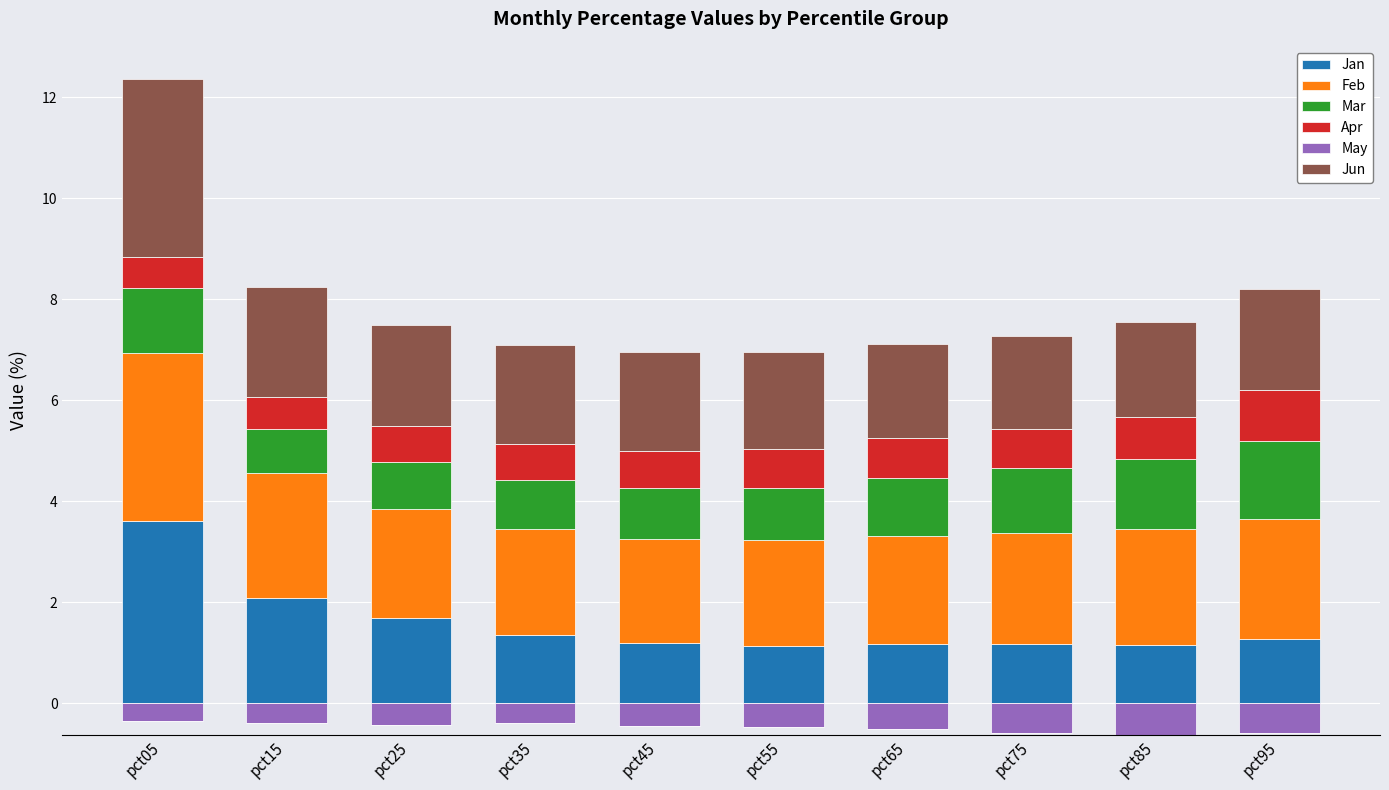

What is the difference between the second highest and second lowest values in the Jan series?

0.9